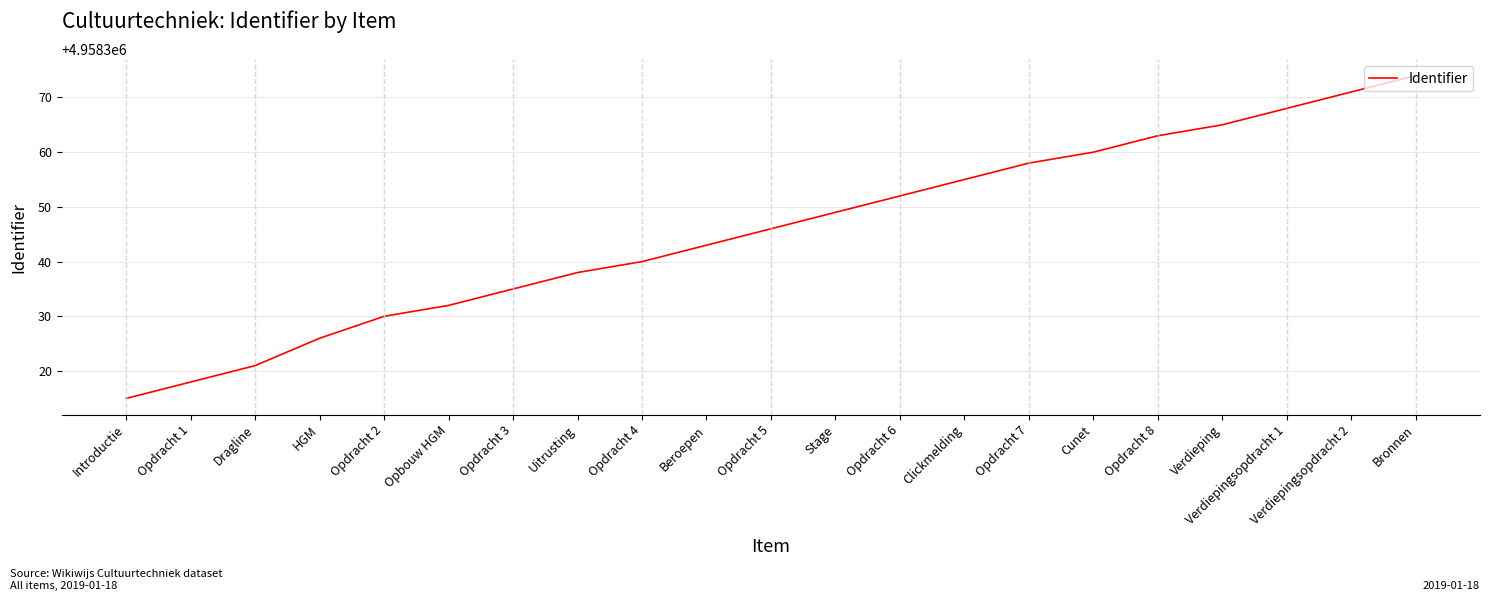

Reading left to right, transcribe all the data shown in this chart.

Introductie=4958315	Opdracht 1=4958318	Dragline=4958321	HGM=4958326	Opdracht 2=4958330	Opbouw HGM=4958332	Opdracht 3=4958335	Uitrusting=4958338	Opdracht 4=4958340	Beroepen=4958343	Opdracht 5=4958346	Stage=4958349	Opdracht 6=4958352	Clickmelding=4958355	Opdracht 7=4958358	Cunet=4958360	Opdracht 8=4958363	Verdieping=4958365	Verdiepingsopdracht 1=4958368	Verdiepingsopdracht 2=4958371	Bronnen=4958374